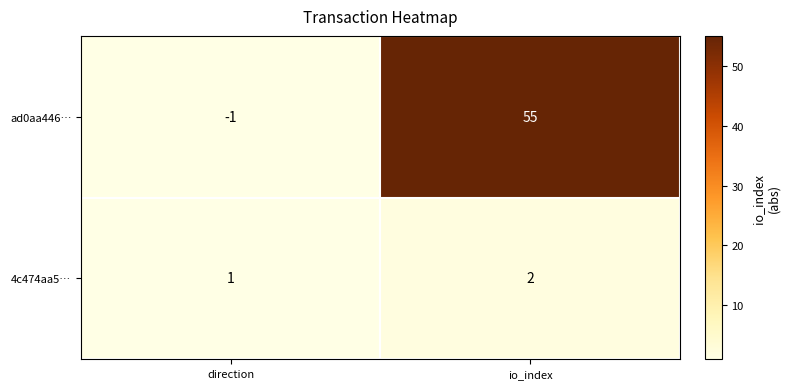

Between direction and io_index, which series saw the biggest shift?

ad0aa446…